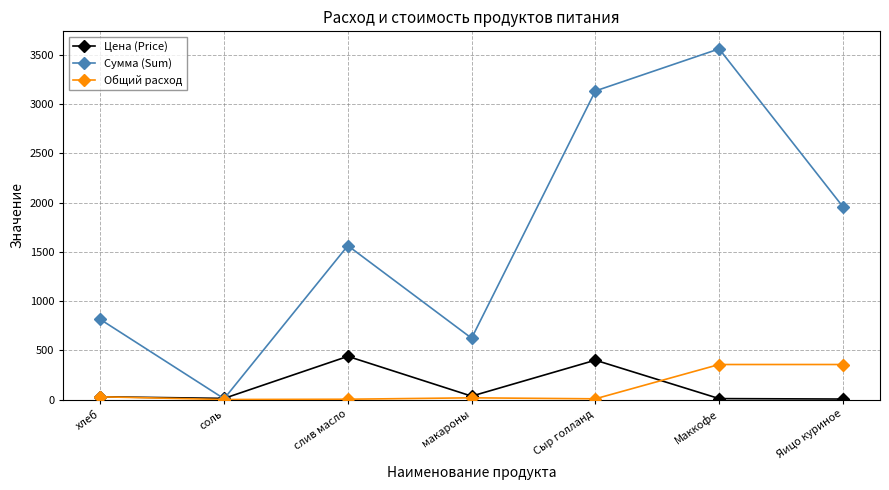

Rank the series at Сыр голланд from lowest to highest value.

Общий расход, Цена (Price), Сумма (Sum)